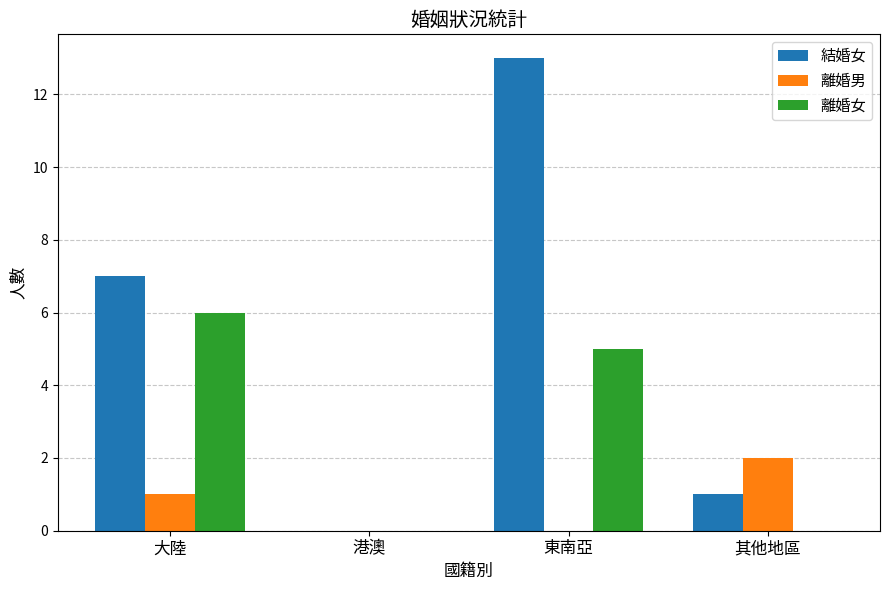

Which category has the highest value across all series?

東南亞